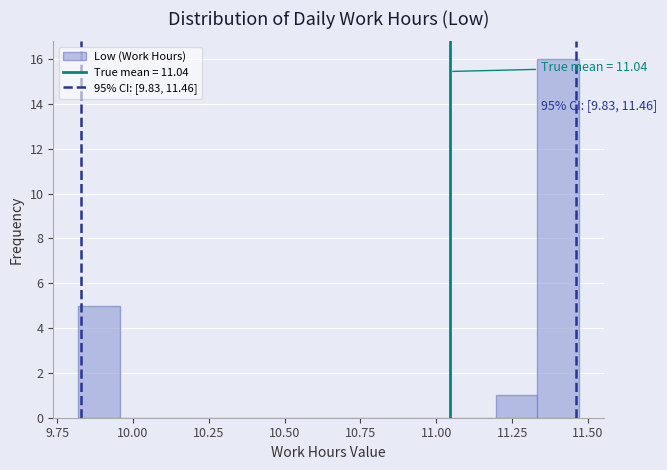

Read against the x-axis, roughly where is the centre of the tallest bar?

11.40